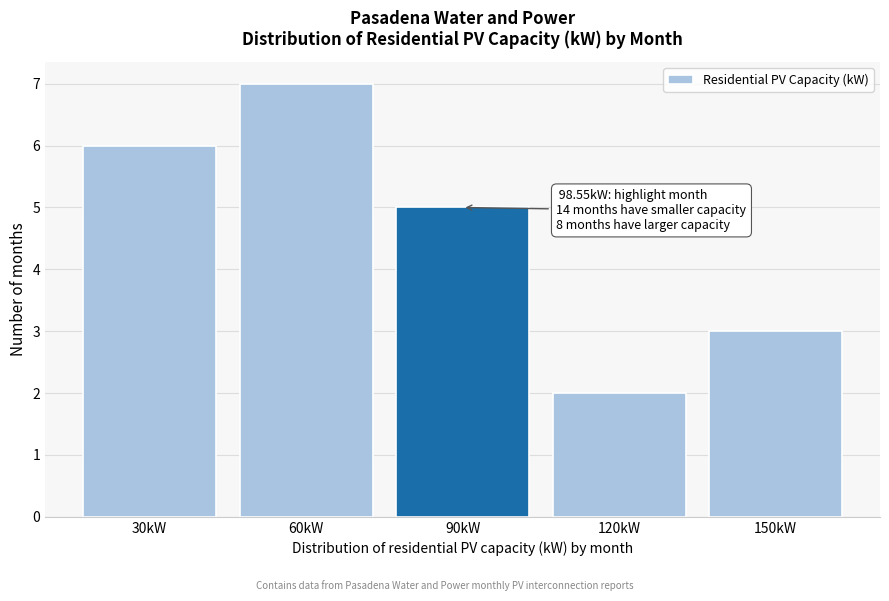

Reading left to right, list all the values displayed in this chart.

6	7	5	2	3